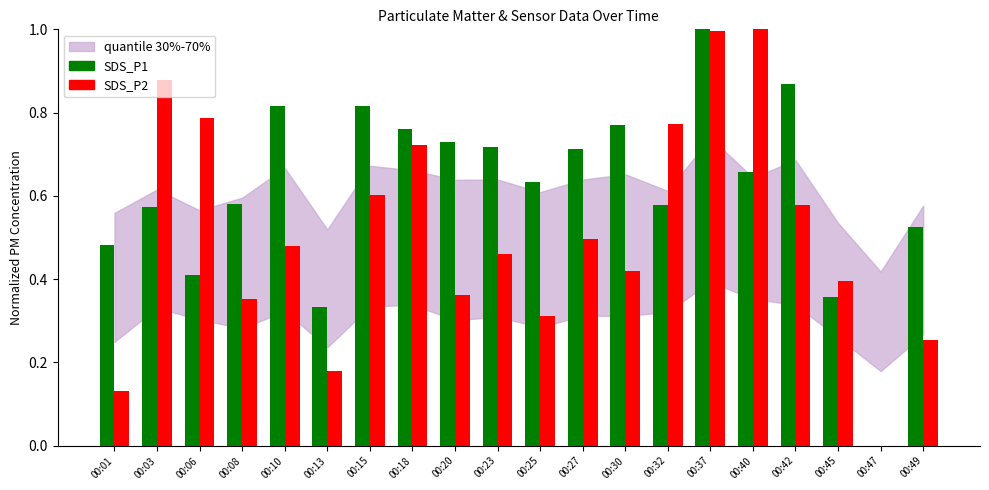

Which series has the largest total across all categories?

SDS_P1